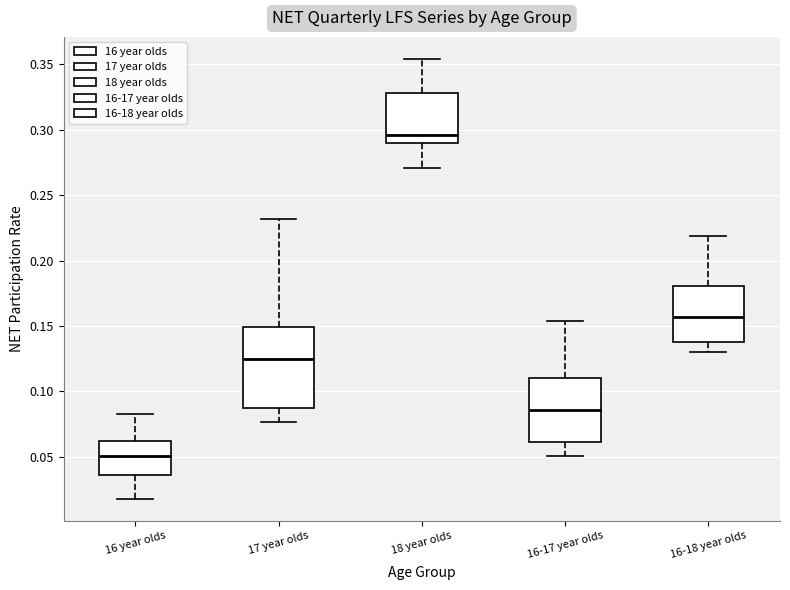

Which box's median line is the highest?

18 year olds